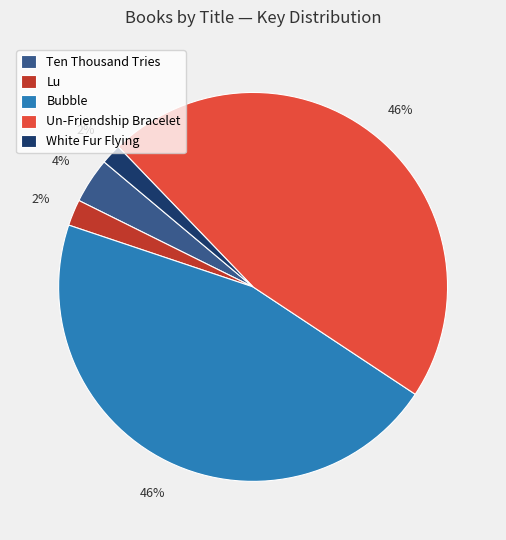

Is there any slice that represents more than half of the pie?

No